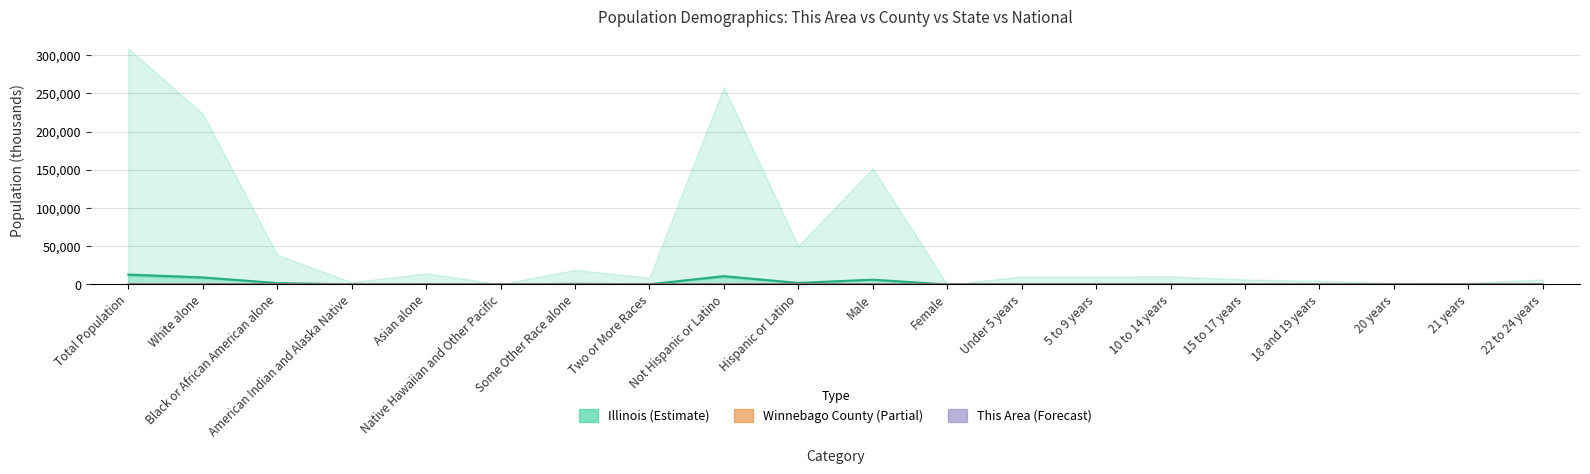

What is the difference between the maximum and second lowest values in the This Area series?

5.2